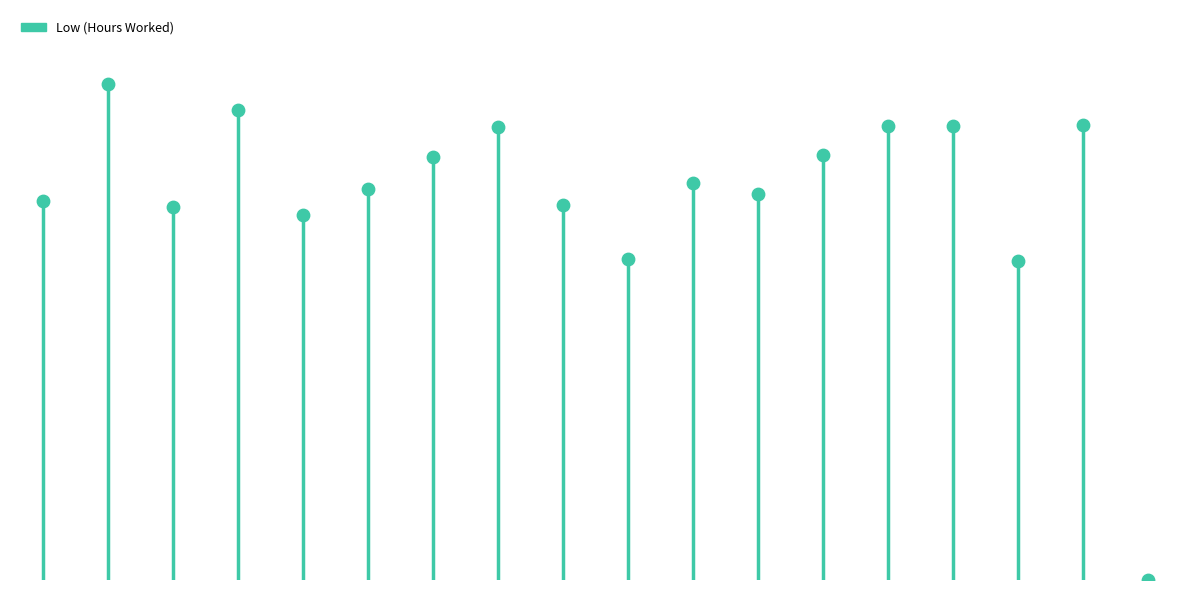

What is the change in value from 30 Wed to 18 Mon?

-0.9